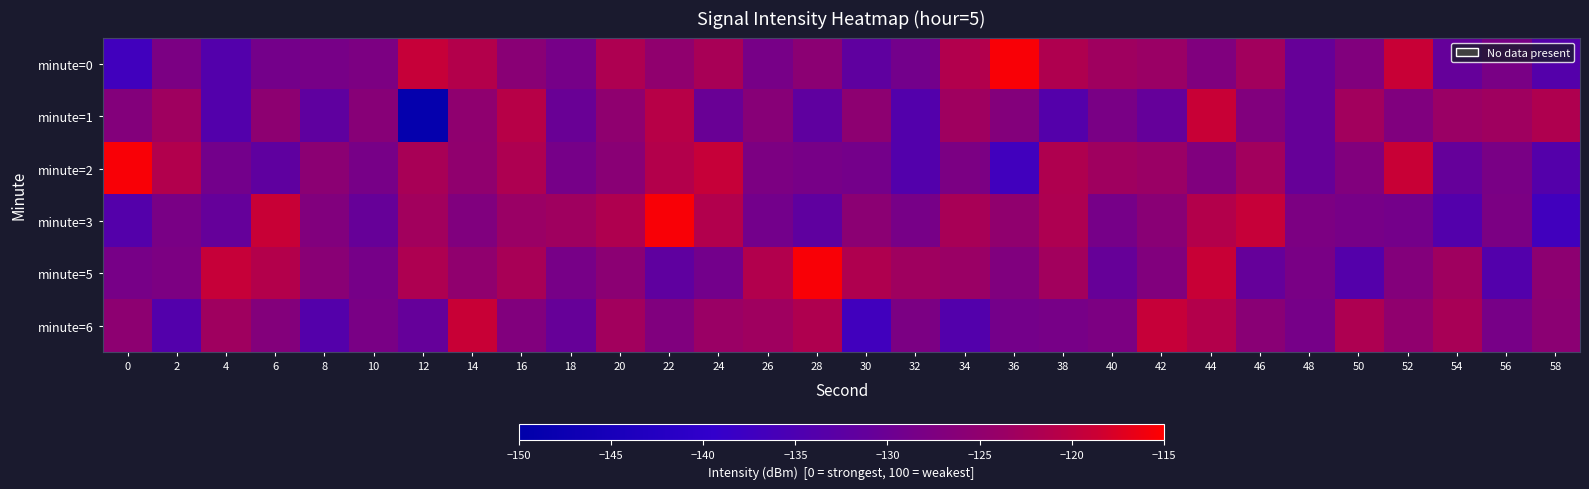

At which category does the chart reach its minimum across all series?

12